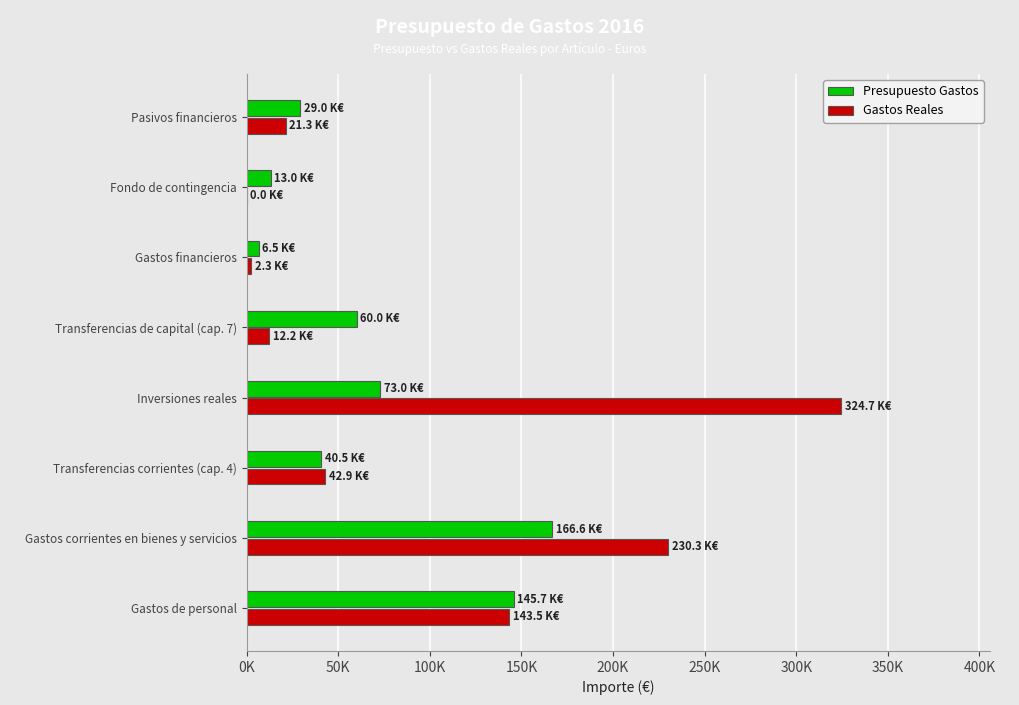

What are all the series names shown in the legend?

Presupuesto Gastos, Gastos Reales